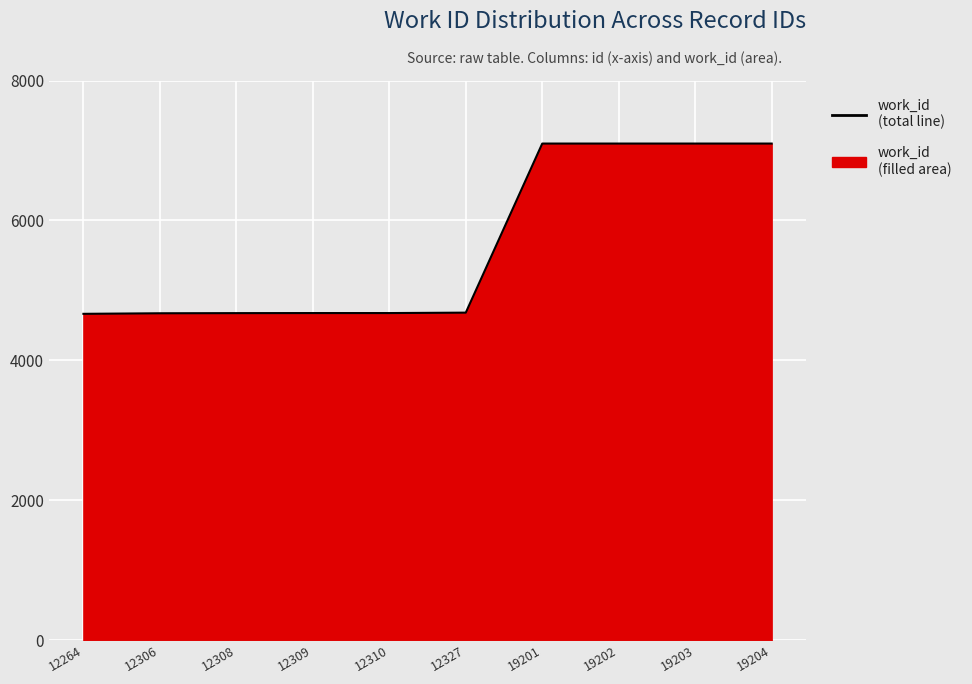

What is the sum of all values?

56449